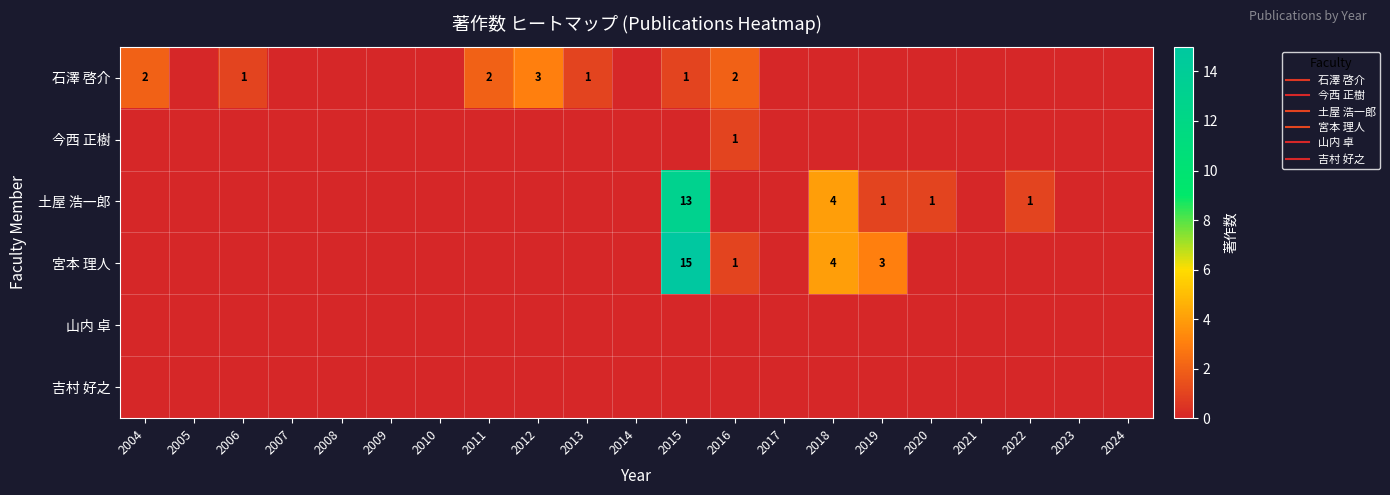

Is the value of 吉村 好之 at 2024 greater than the value of 今西 正樹 at 2014?

No